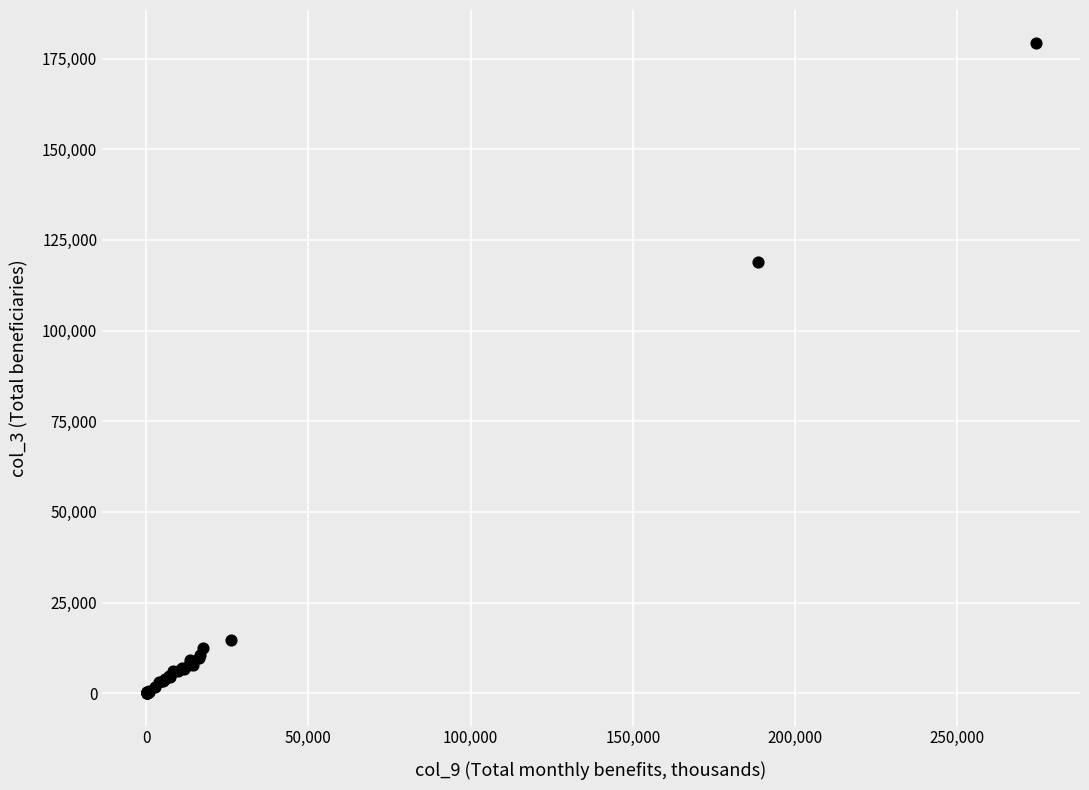

What Y value in the scatter plot is closest to 89747?

118940